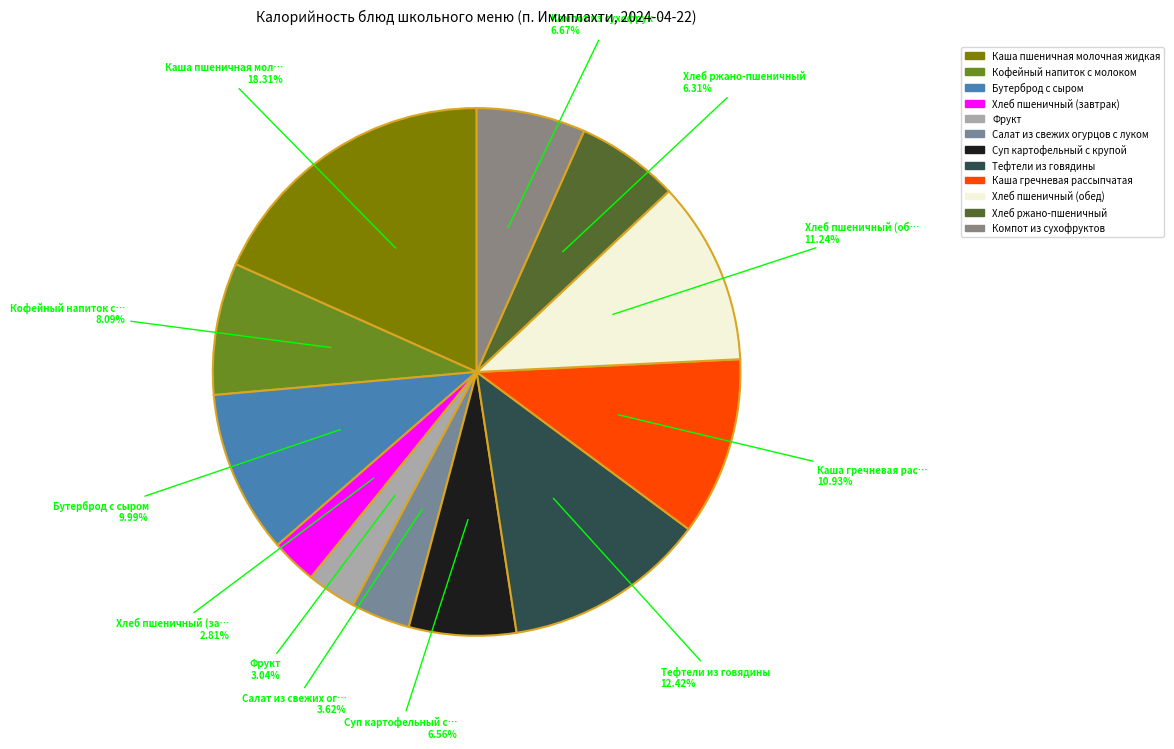

To the nearest percent, what portion does Бутерброд с сыром represent?

10%